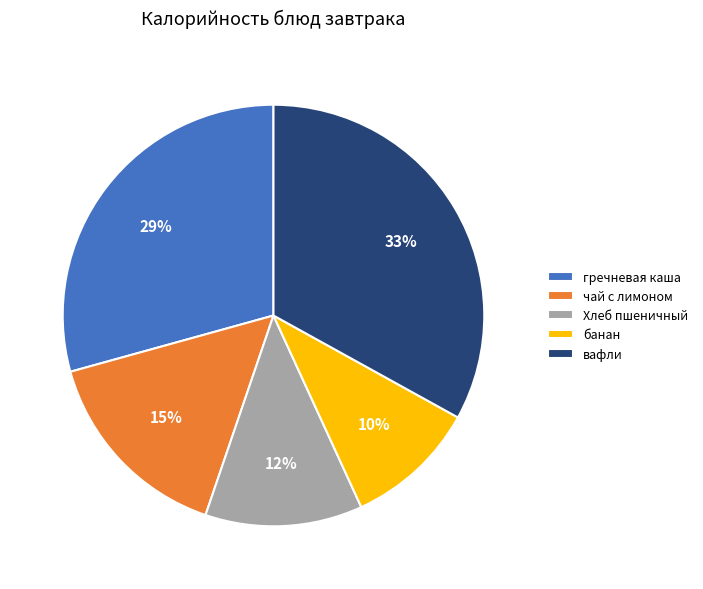

The вафли slice represents 33% of the pie. True or false?

True